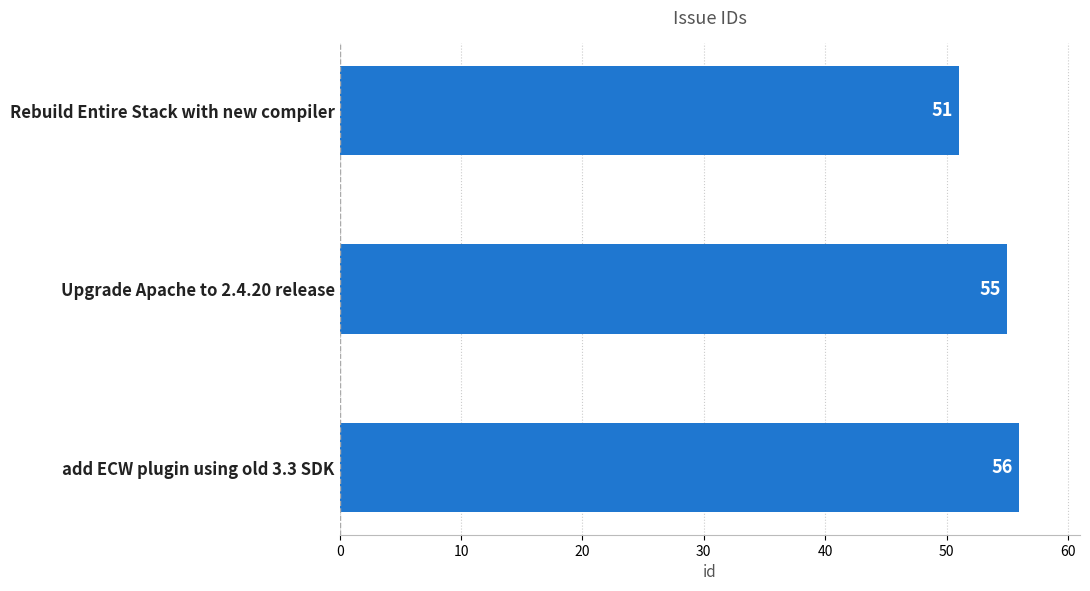

The chart shows a value of 56 at add ECW plugin using old 3.3 SDK. True or false?

True